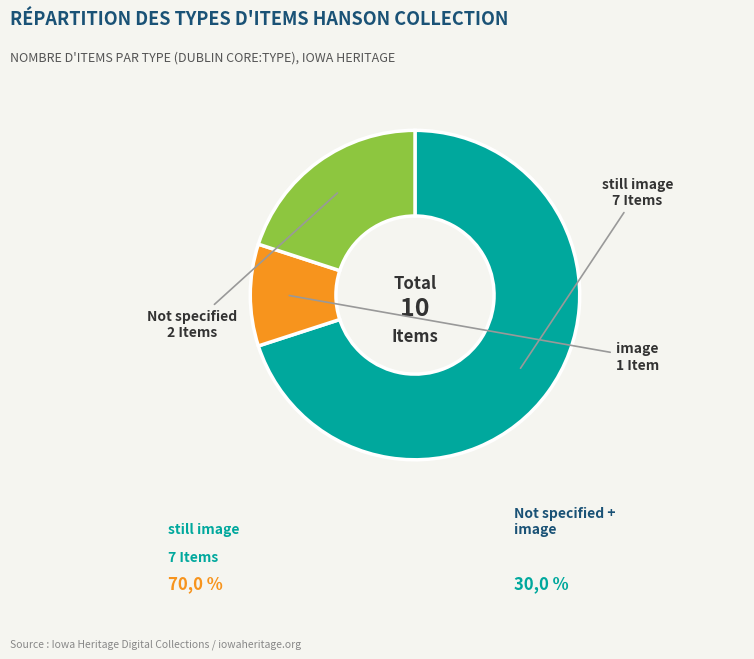

Does any single category account for the majority?

Yes